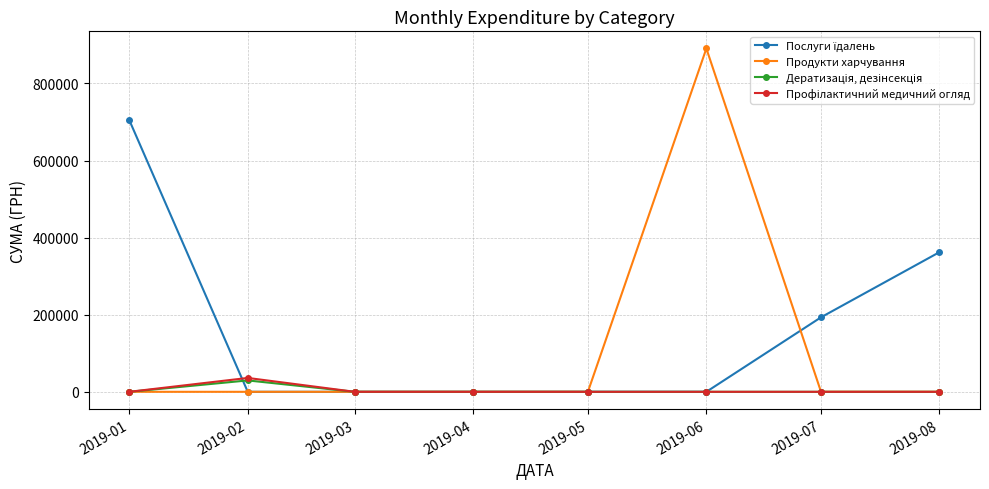

What is the greatest value displayed?

890722.8